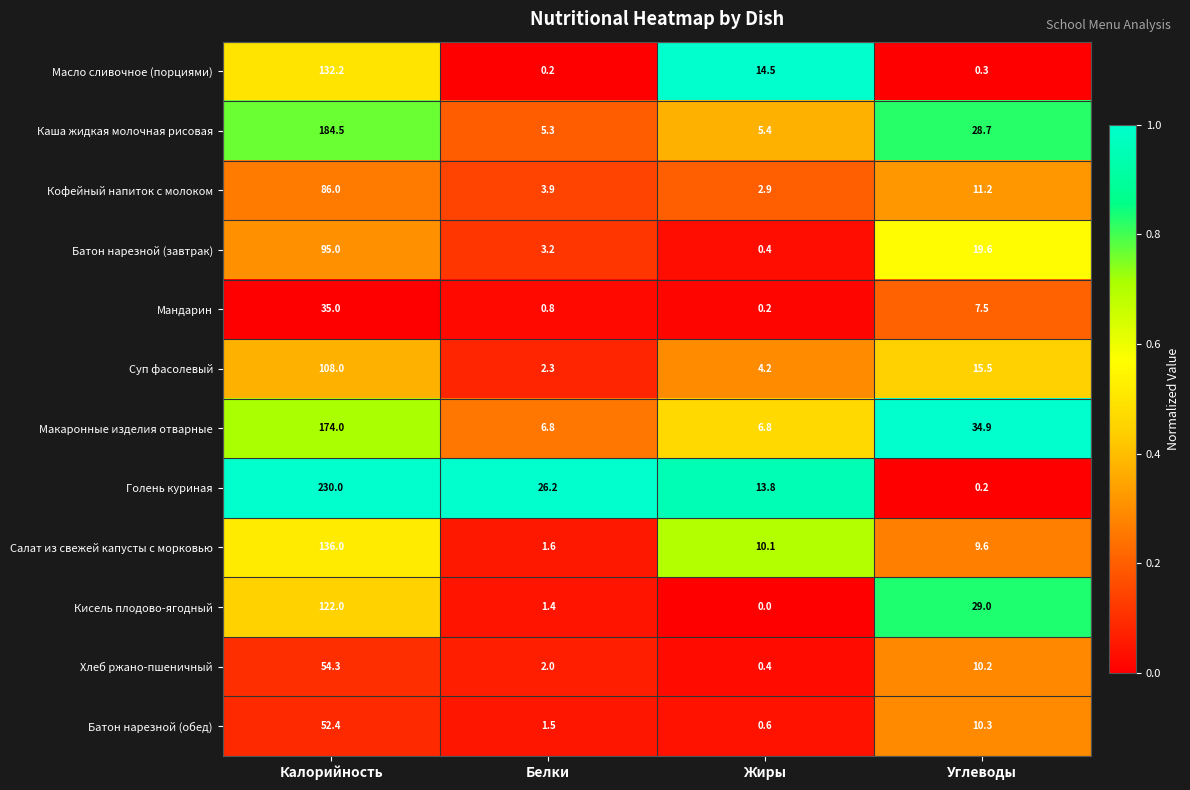

How many categories are shown in the chart?

4